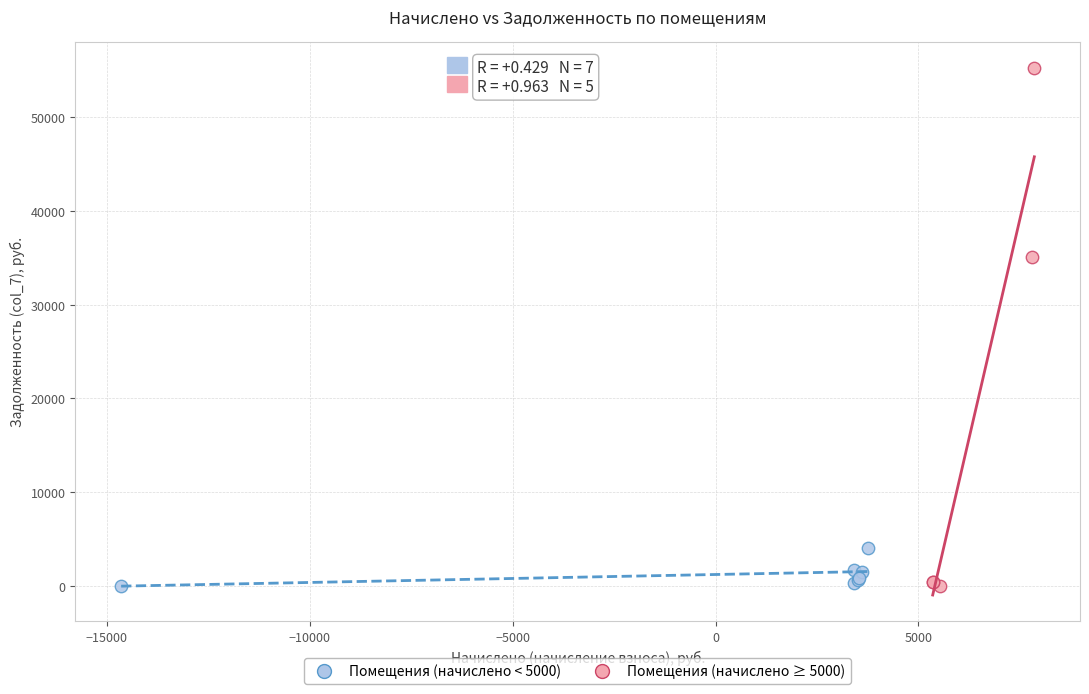

Which series has the widest spread of Y values?

Помещения (начислено ≥ 5000)